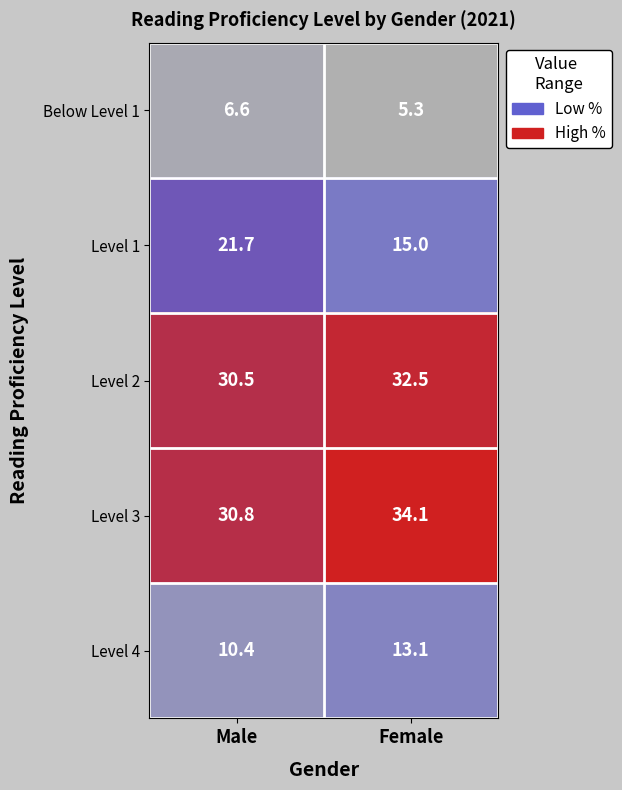

At which category does the chart reach its minimum across all series?

Female